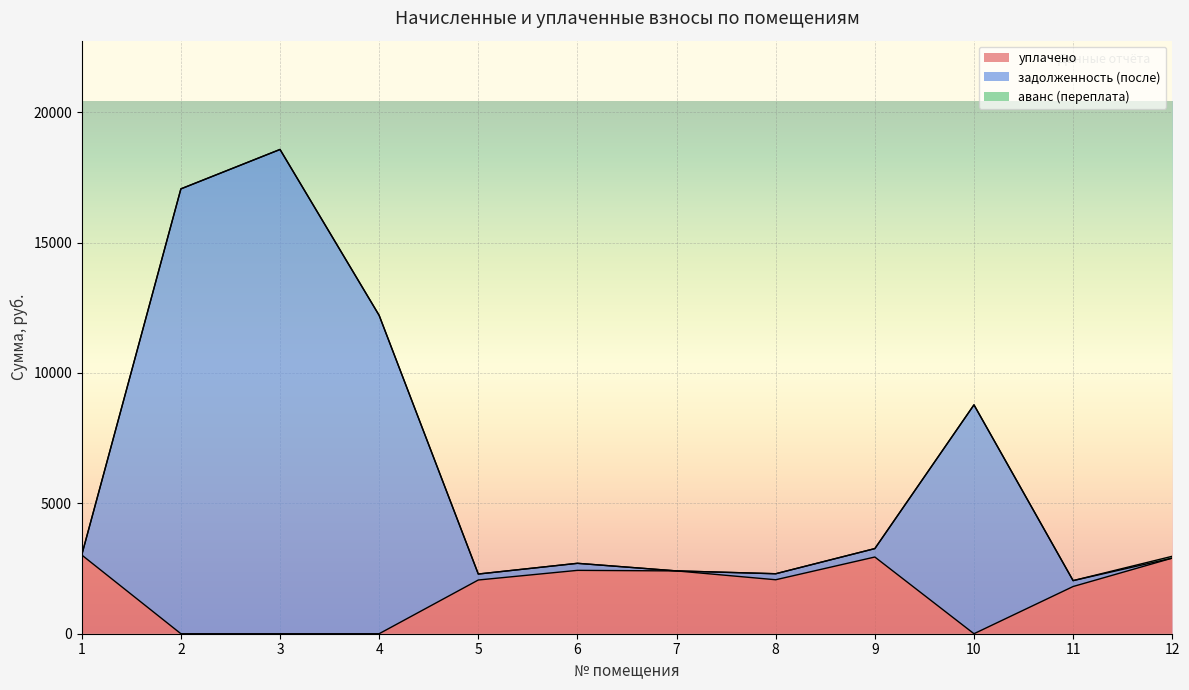

At which category is the sum across all series the highest?

3